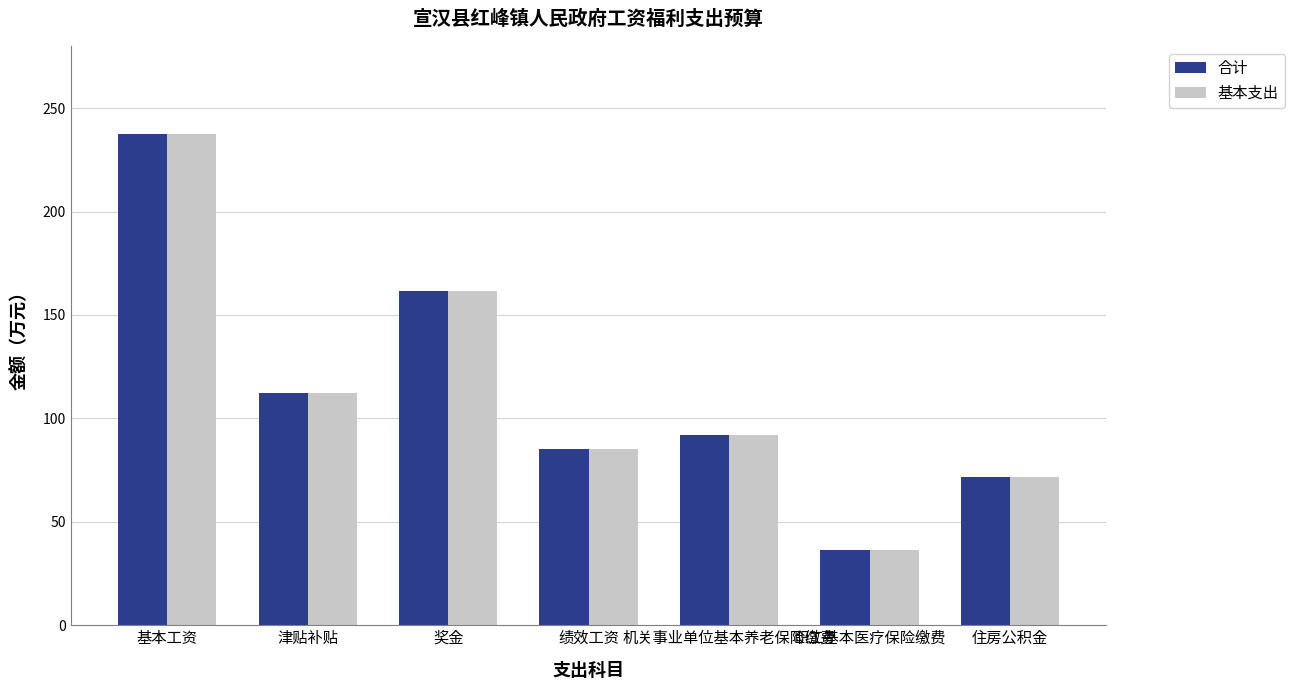

Read the 基本支出 value at 机关事业单位基本养老保险缴费.

92.1